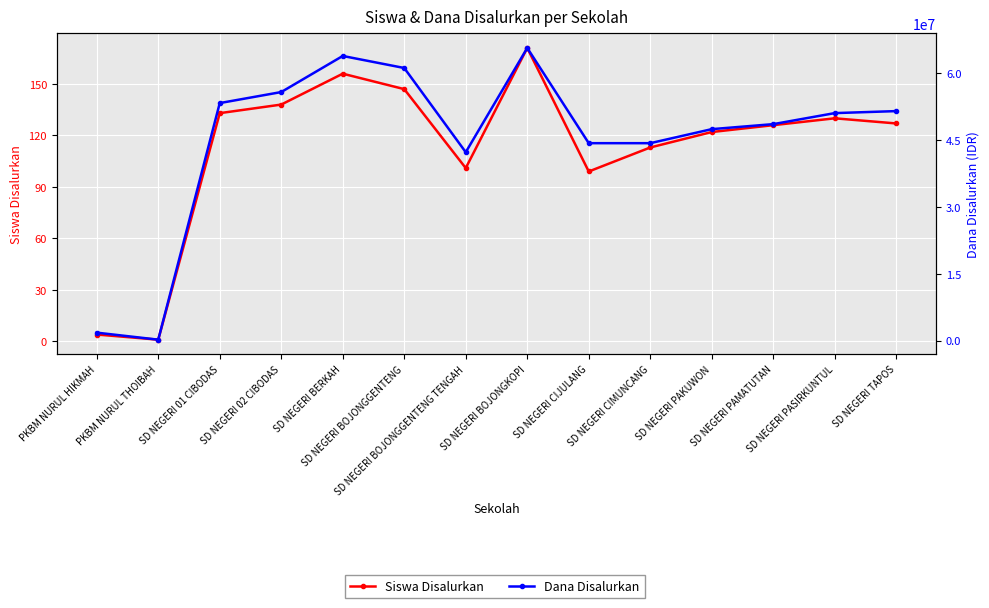

Rank the categories by Dana Disalurkan value from highest to lowest.

SD NEGERI BOJONGKOPI, SD NEGERI BERKAH, SD NEGERI BOJONGGENTENG, SD NEGERI 02 CIBODAS, SD NEGERI 01 CIBODAS, SD NEGERI TAPOS, SD NEGERI PASIRKUNTUL, SD NEGERI PAMATUTAN, SD NEGERI PAKUWON, SD NEGERI CIJULANG, SD NEGERI CIMUNCANG, SD NEGERI BOJONGGENTENG TENGAH, PKBM NURUL HIKMAH, PKBM NURUL THOIBAH